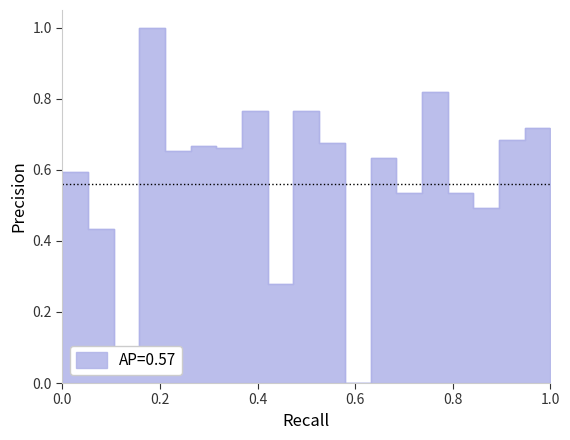

Read the value at 34.

0.7